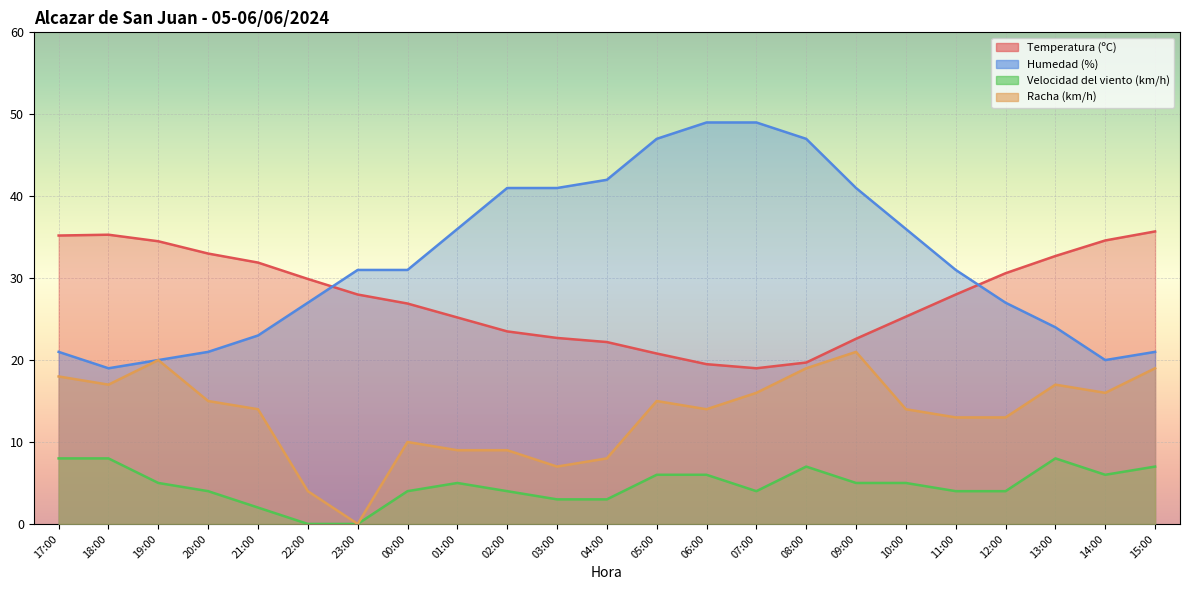

Between 22:00 and 23:00, which series saw the biggest shift?

Humedad (%)